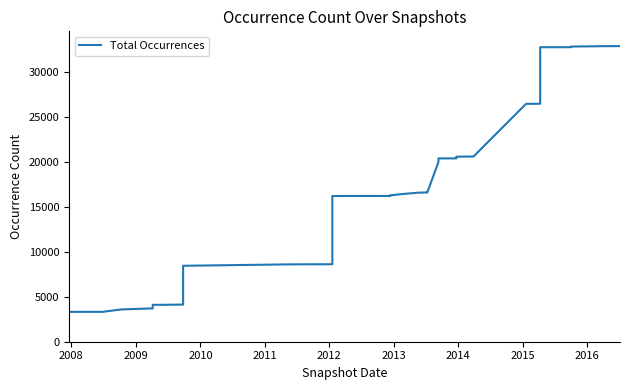

What is the sum of all values?

661221